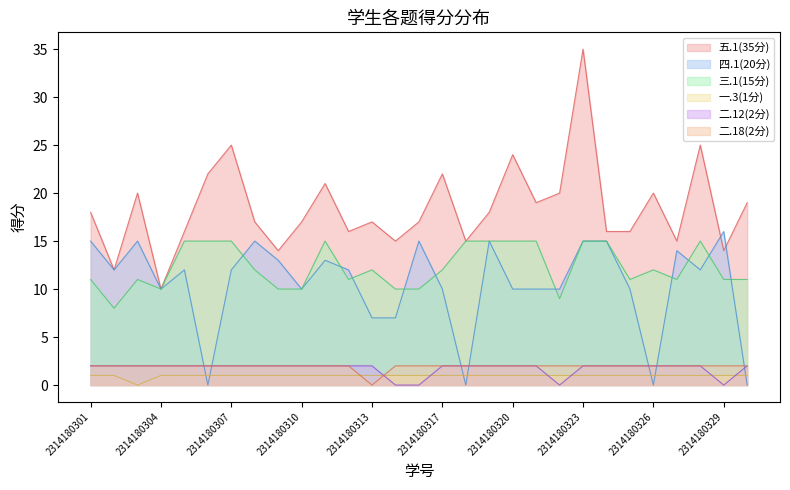

Where is the first local minimum for 一.3(1分)?

2314180303